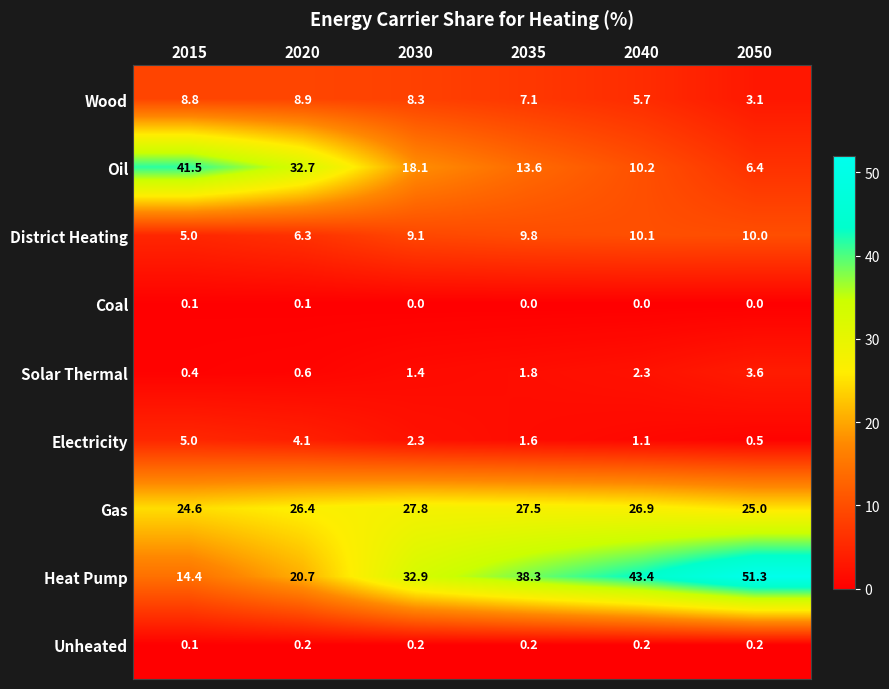

The Gas series shows 26.4 at 2020. True or false?

True